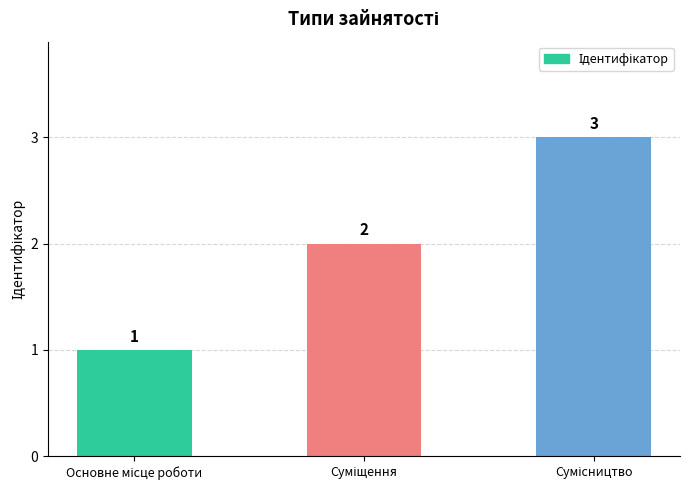

How many values are between 1 and 3?

3